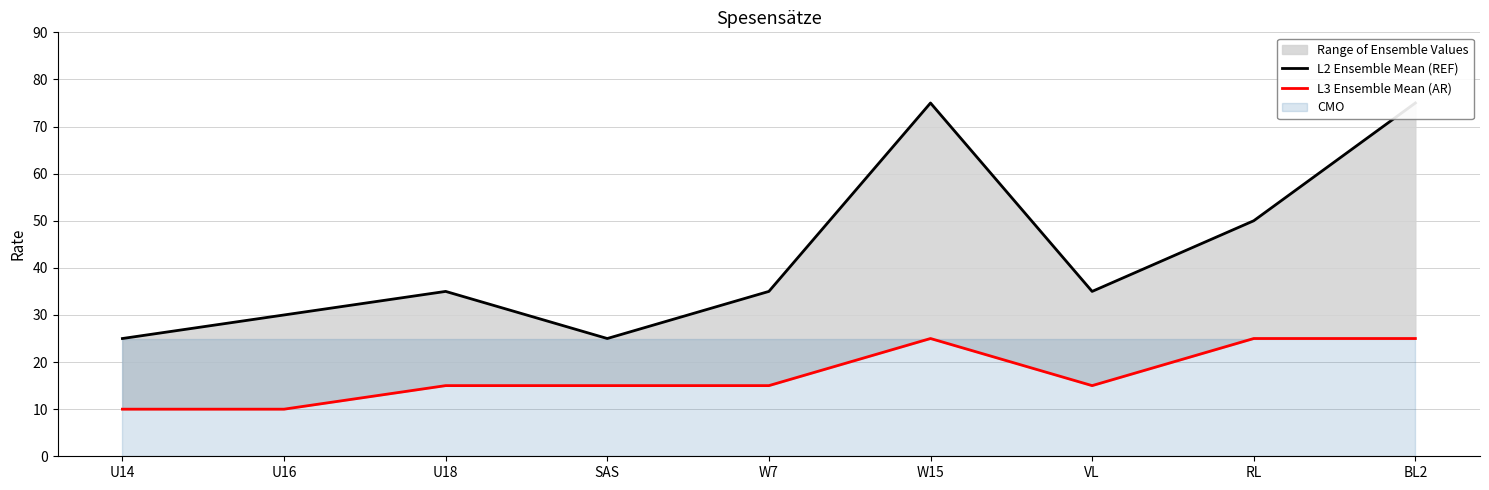

Which series changed the most between W7 and RL?

L2 Ensemble Mean (REF)